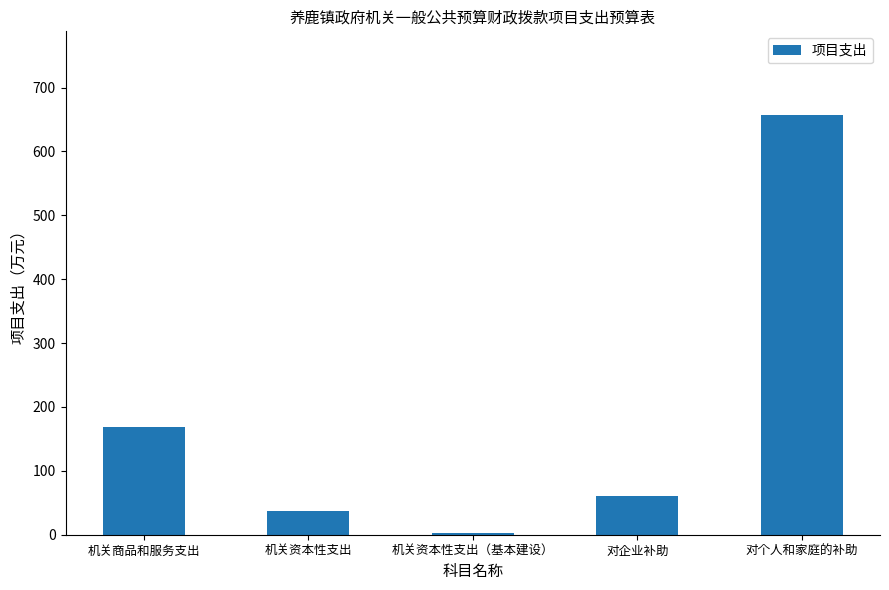

What is the minimum value shown in the chart?

2.5